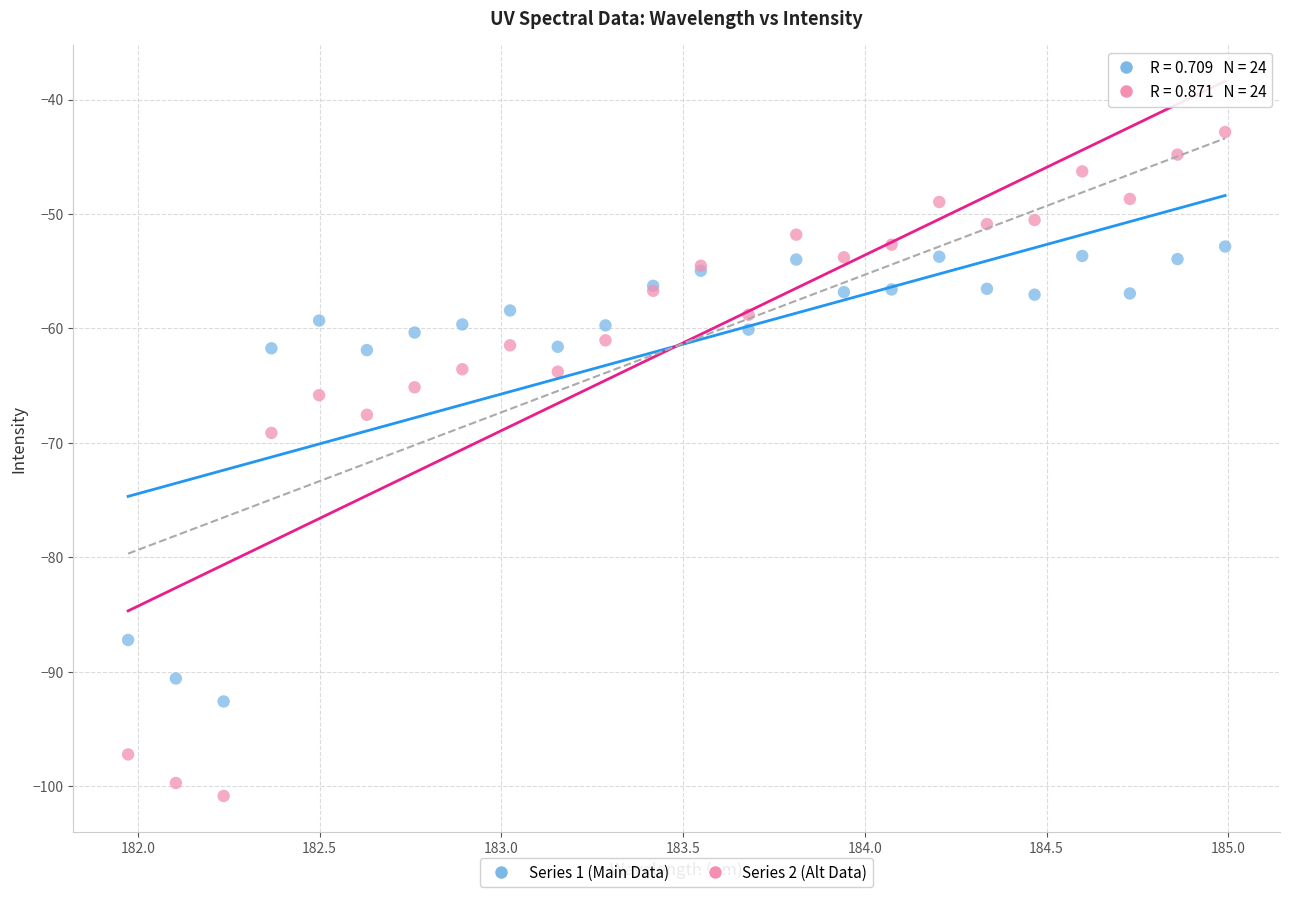

Which series reaches the maximum Y coordinate?

Series 2 (Alt Data)